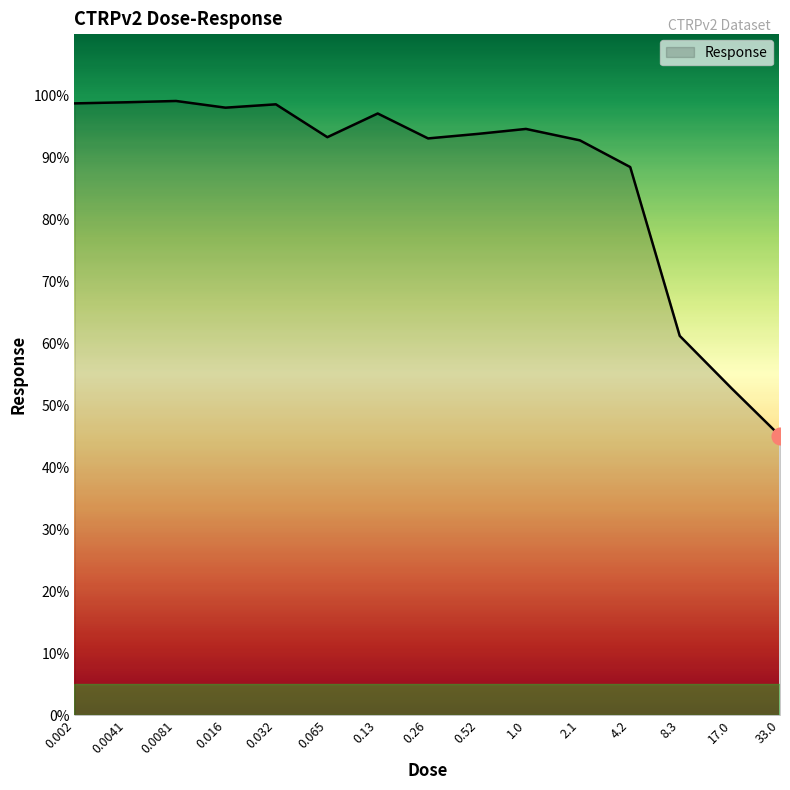

What is the maximum value shown in the chart?

99.1